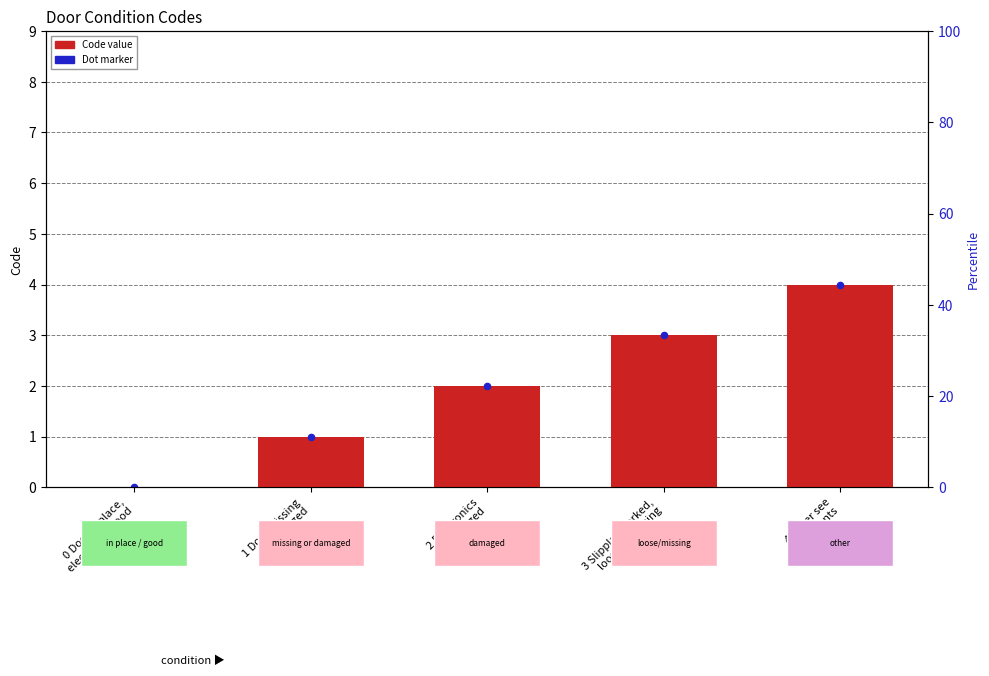

What is the total value across all series at 1 Door missing
or damaged?

2